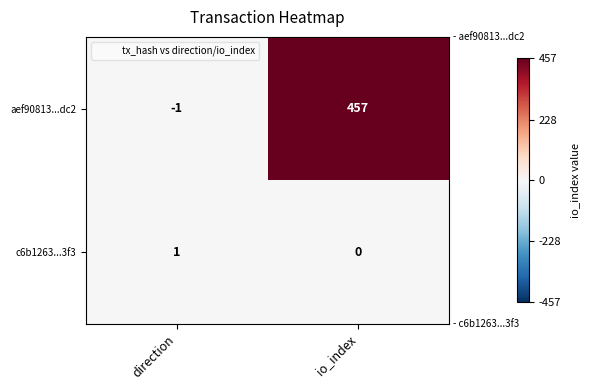

How many values in aef90813...dc2 are below zero?

1